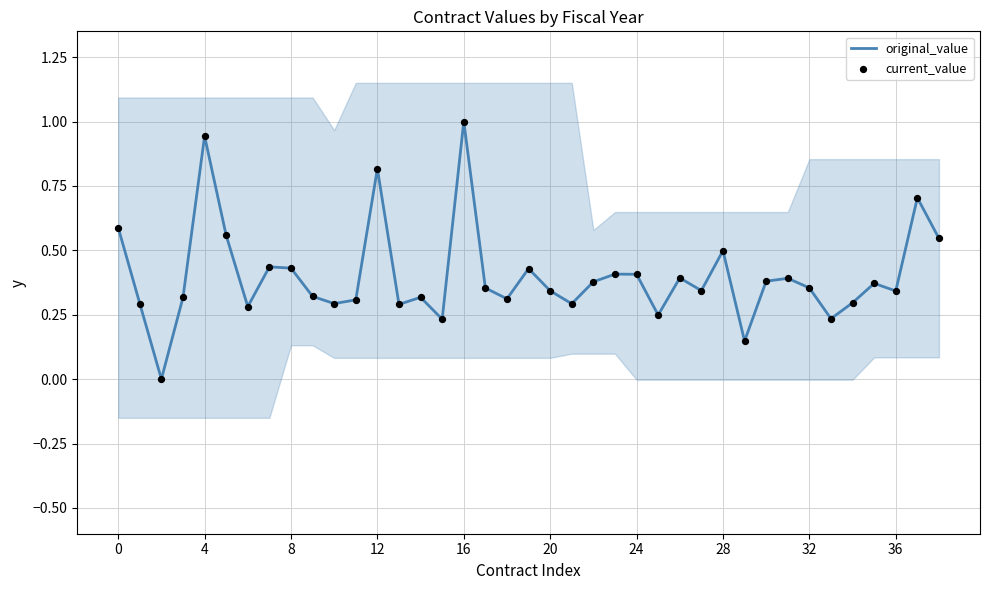

Which series has the largest total across all categories?

original_value